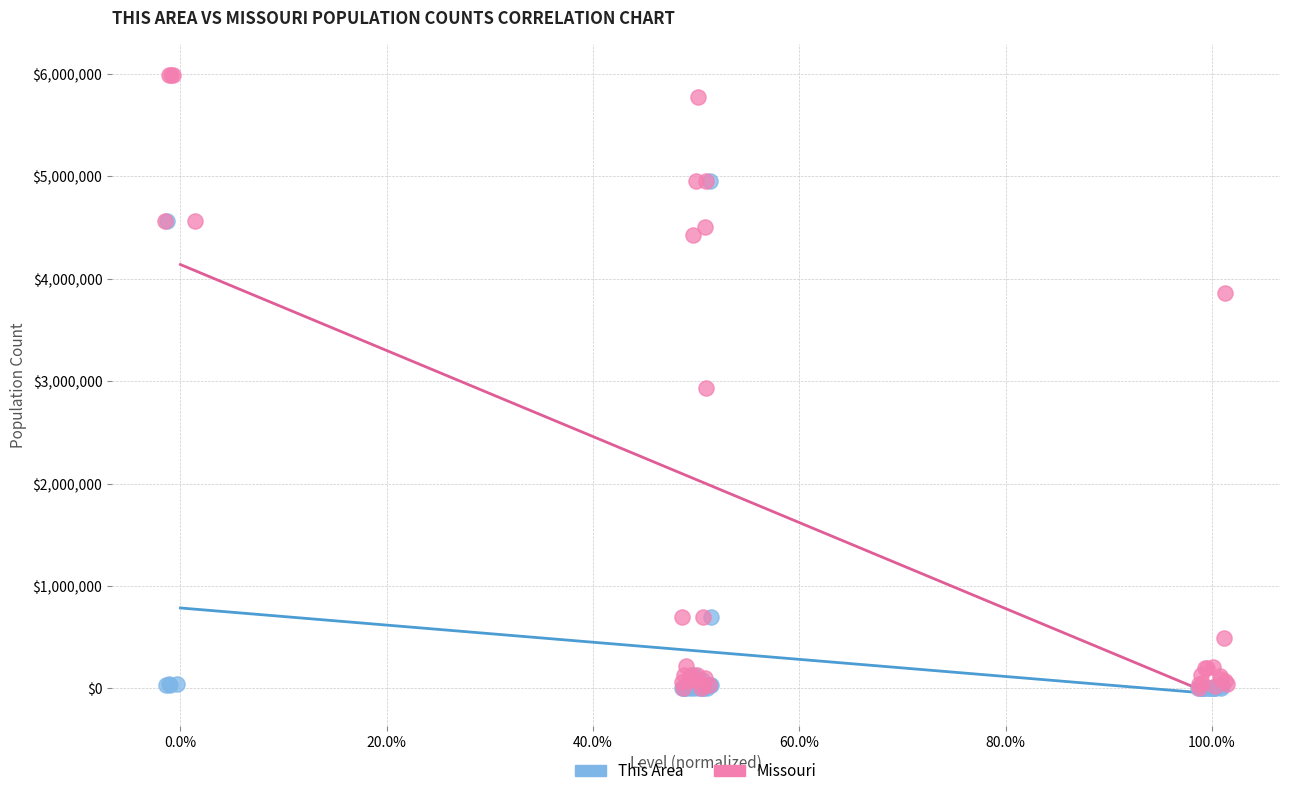

Which series reaches the maximum Y coordinate?

Missouri